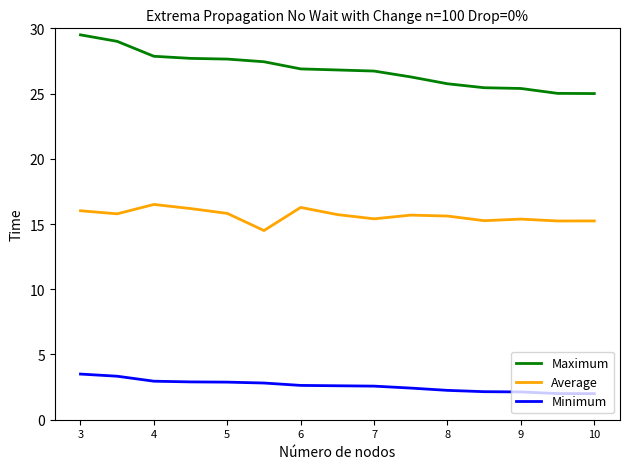

Which series has the largest total across all categories?

Maximum